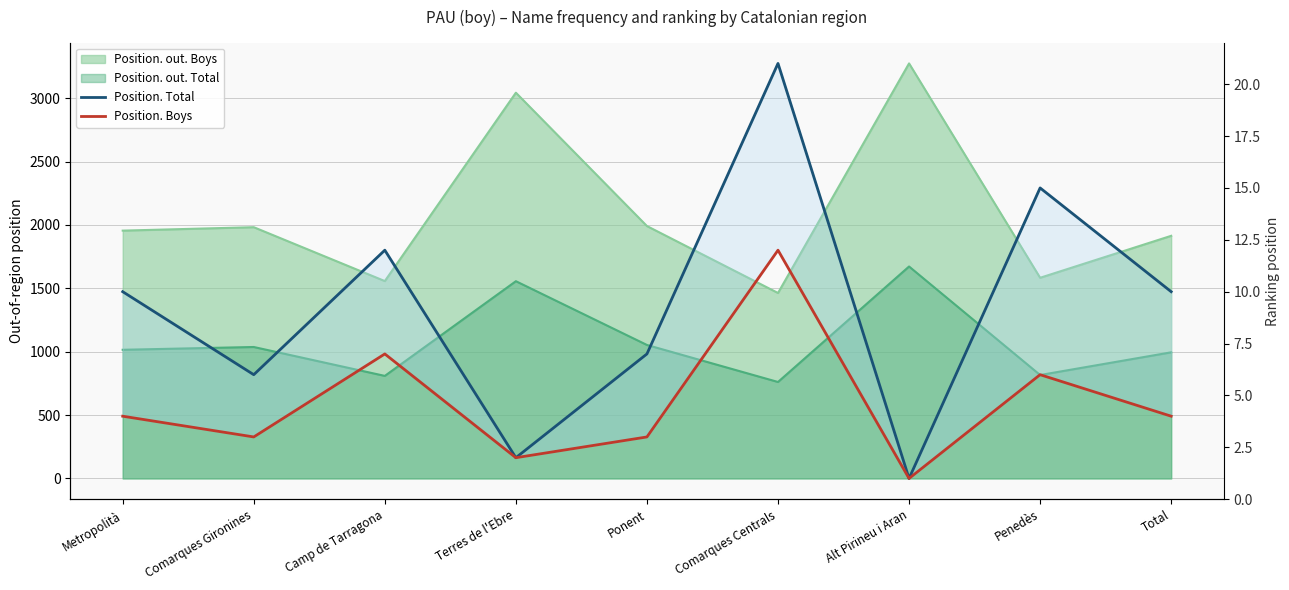

What is the difference between the highest and lowest values at Metropolità?

6